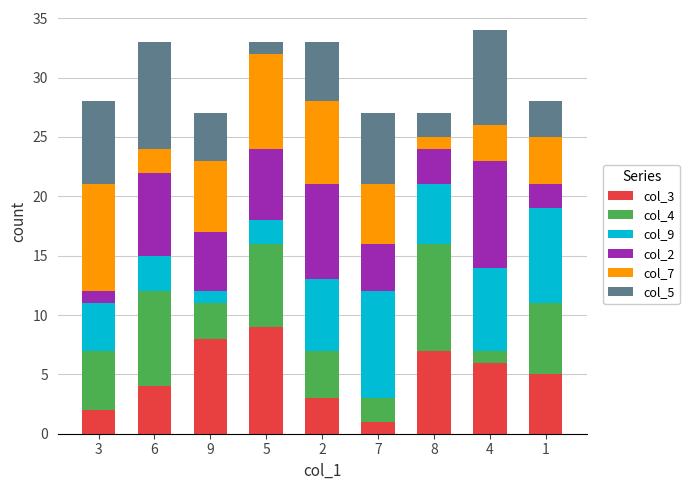

How many data points in col_3 are less than 5?

4